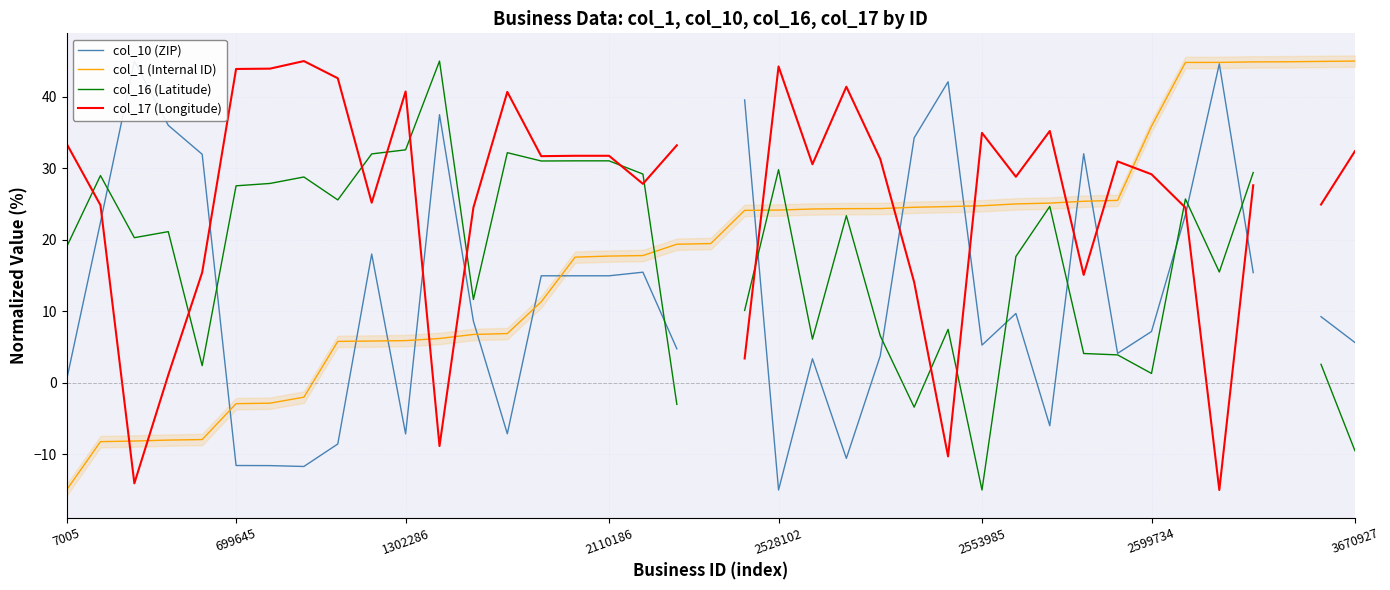

True or false: col_1 (Internal ID) has more than 0 points higher than both neighbors.

False